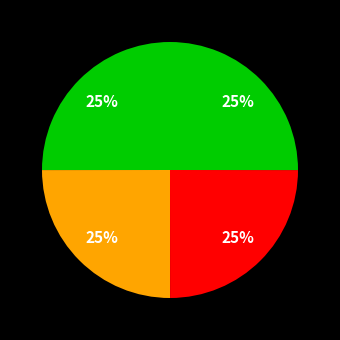

How many slices are in this pie chart?

4